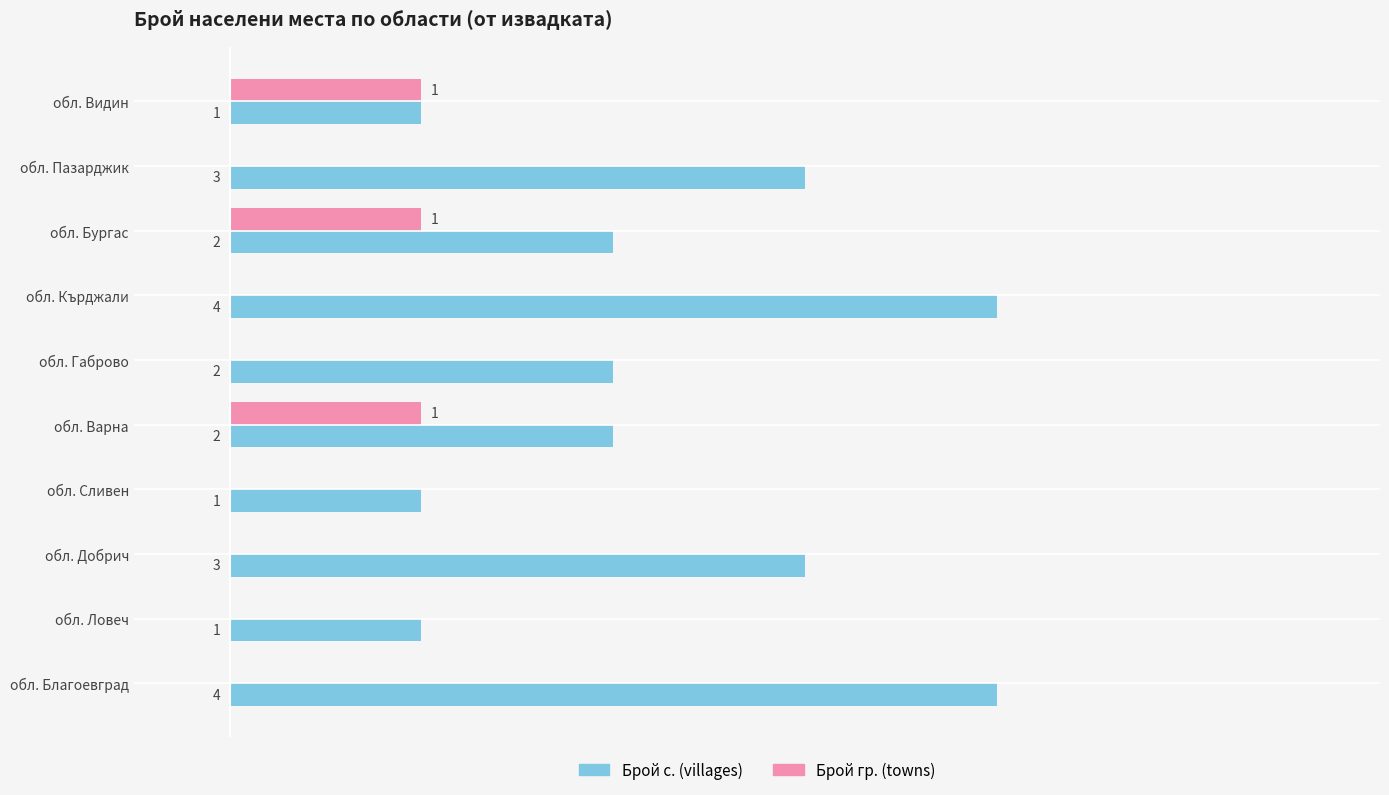

Between обл. Благоевград and обл. Ловеч, which series saw the biggest shift?

Брой с. (villages)